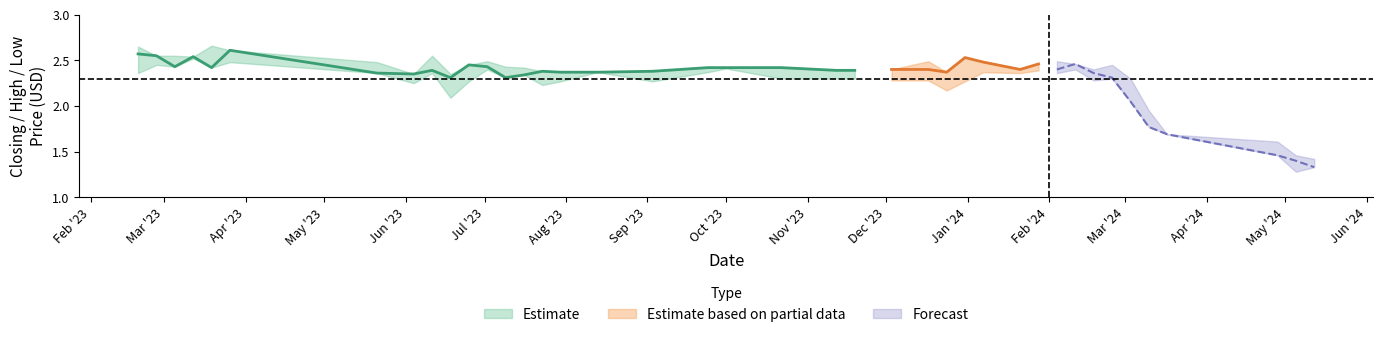

What is the smallest value displayed?

1.3